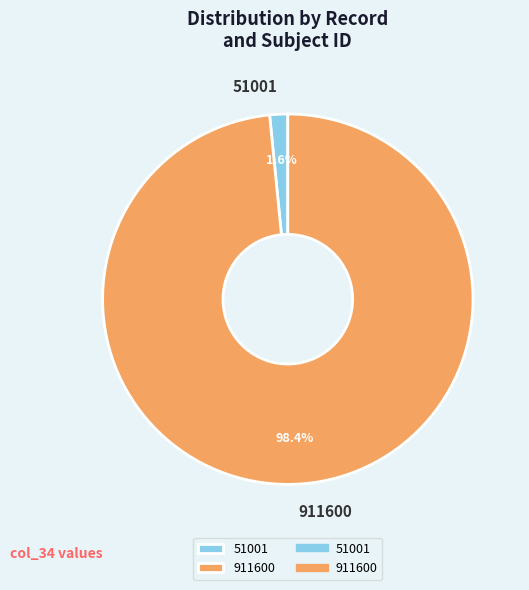

To the nearest percent, what is the difference between the 911600 and 51001 slice percentages?

97%